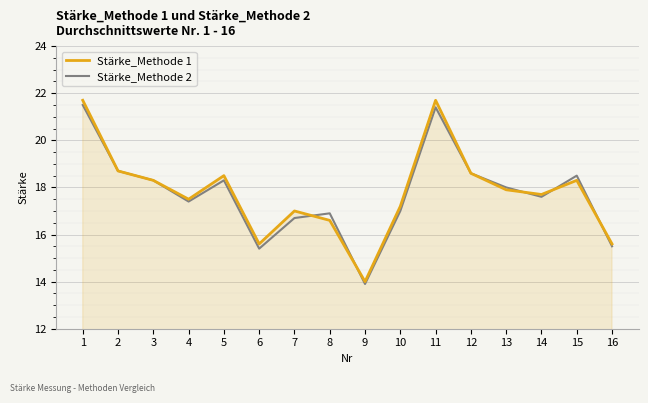

Reading right to left, list all the values displayed in this chart.

Stärke_Methode 1: 15.6	18.3	17.7	17.9	18.6	21.7	17.2	14.0	16.6	17.0	15.6	18.5	17.5	18.3	18.7	21.7
Stärke_Methode 2: 15.5	18.5	17.6	18.0	18.6	21.4	17.0	13.9	16.9	16.7	15.4	18.3	17.4	18.3	18.7	21.5